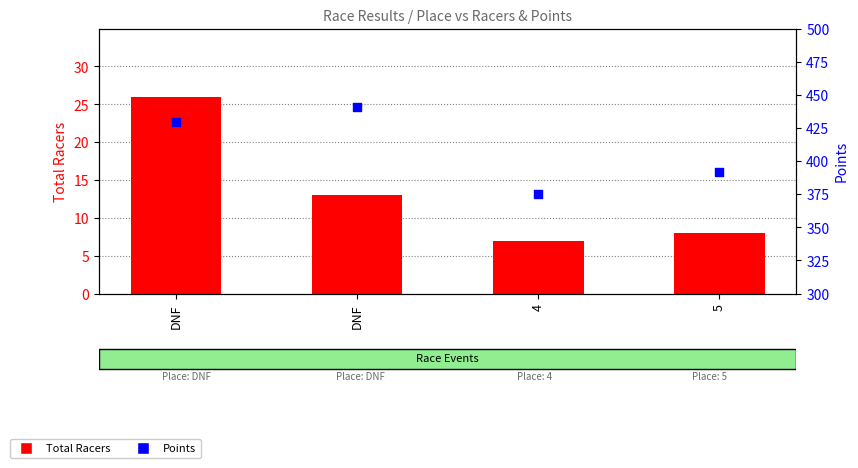

Is the value of Points at DNF greater than the value of Total Racers at DNF?

Yes